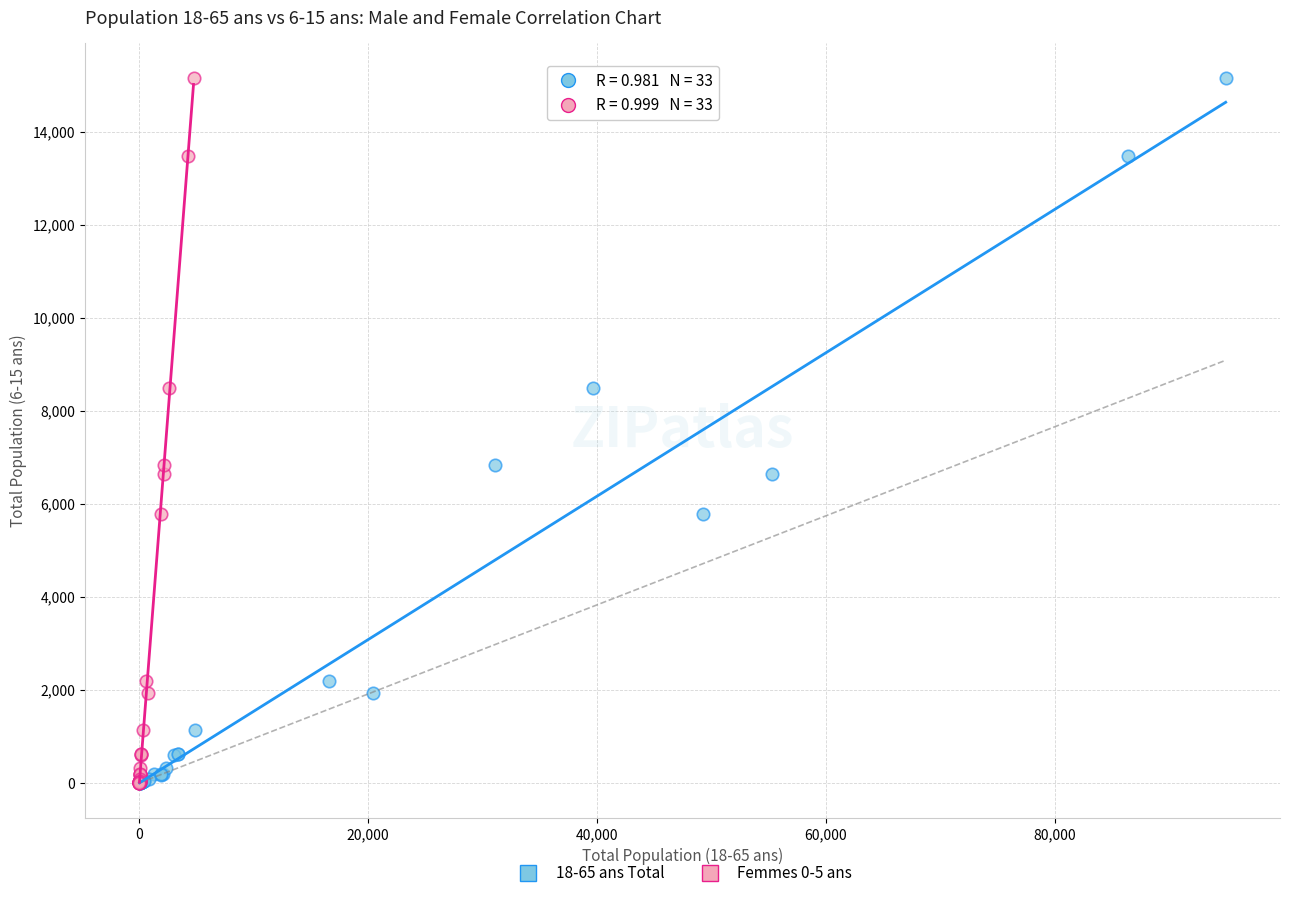

What are all the series names shown in the legend?

18-65 ans Total, Femmes 0-5 ans